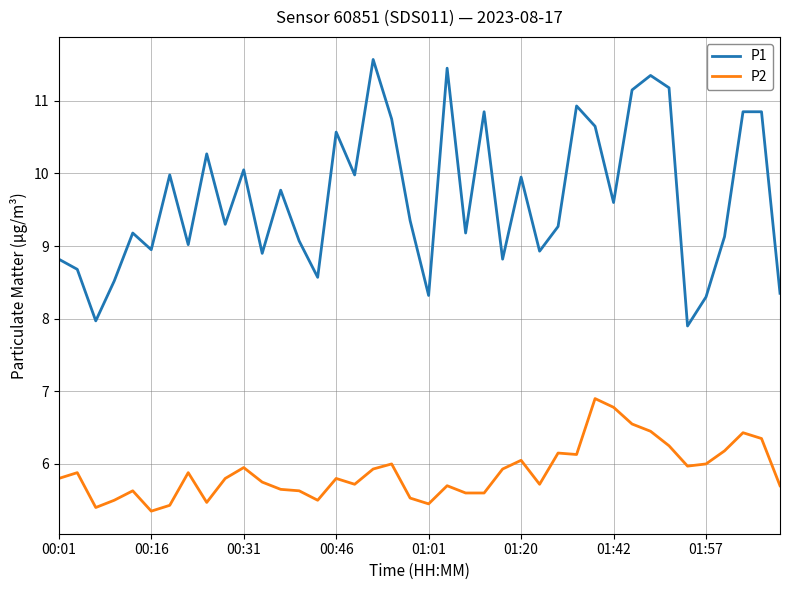

True or false: P2 and P1 cross at least once.

False